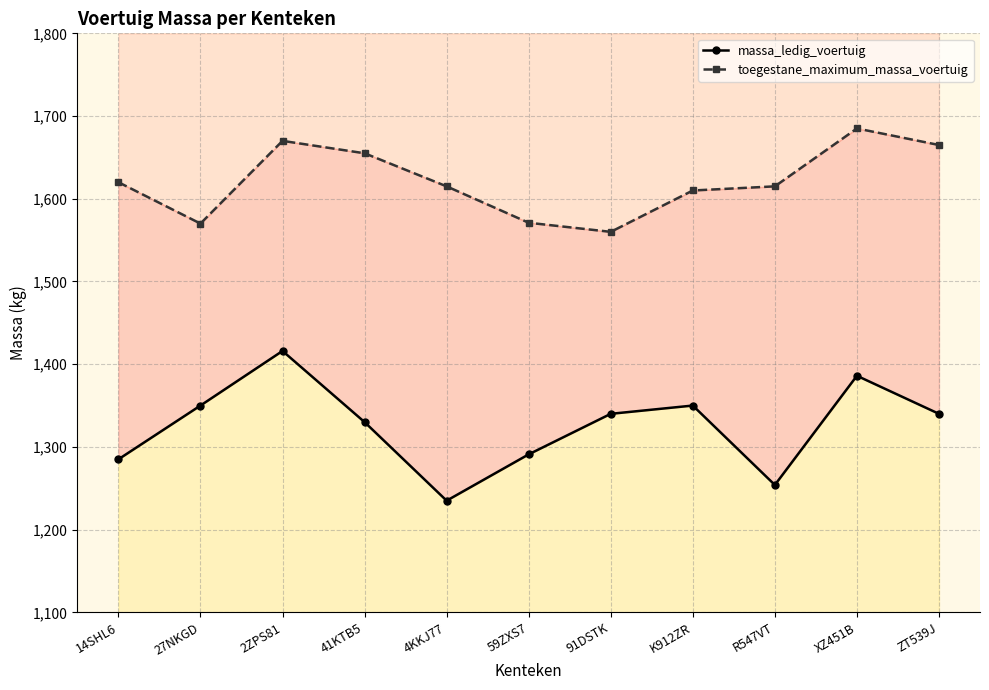

Rank the series at XZ451B from highest to lowest value.

toegestane_maximum_massa_voertuig, massa_ledig_voertuig